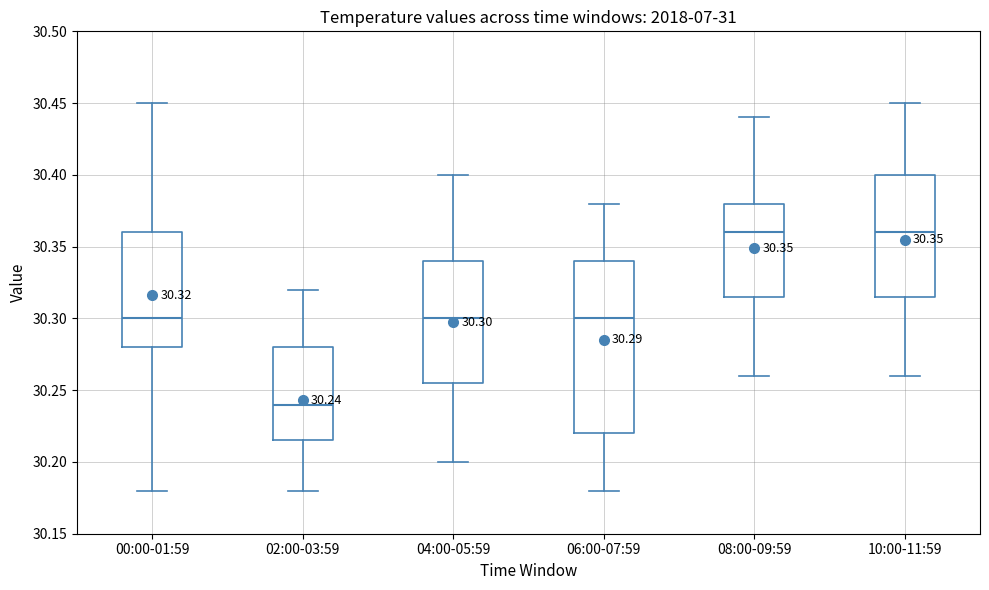

Comparing the boxes themselves (not the whiskers), which one is the tallest?

06:00-07:59